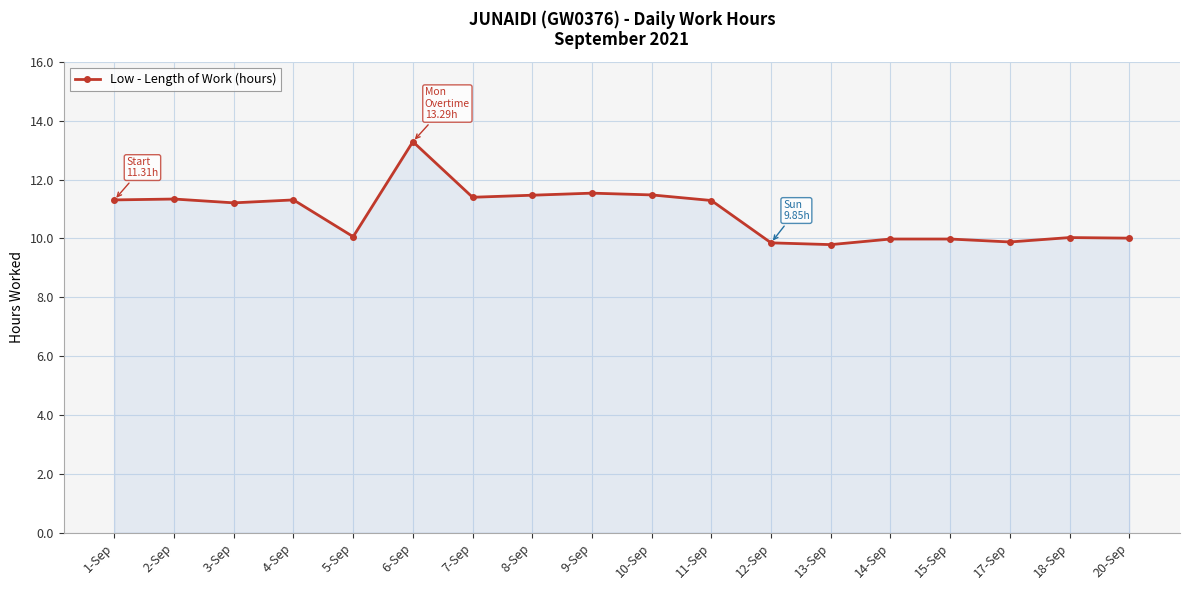

What is the change in value from 1-Sep to 20-Sep?

-1.3